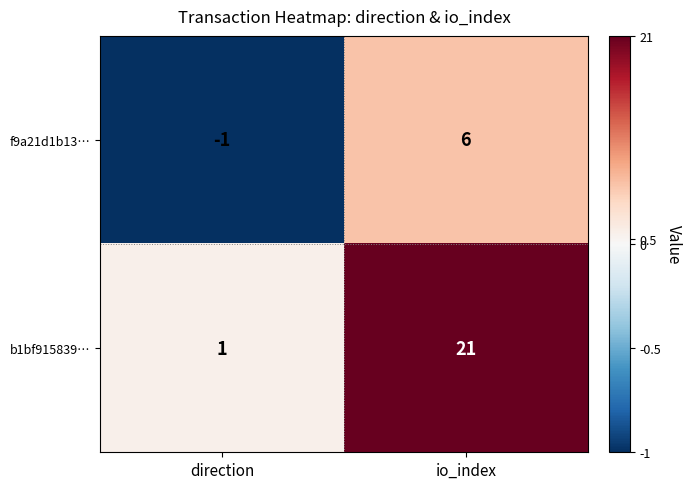

List the labels in order of b1bf915839… value, largest first.

io_index, direction